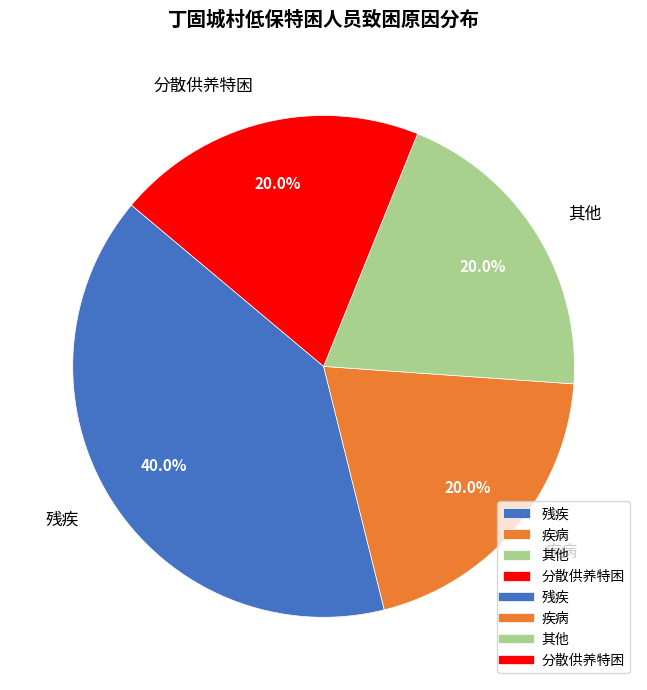

Does 疾病 represent more than half of the total?

No